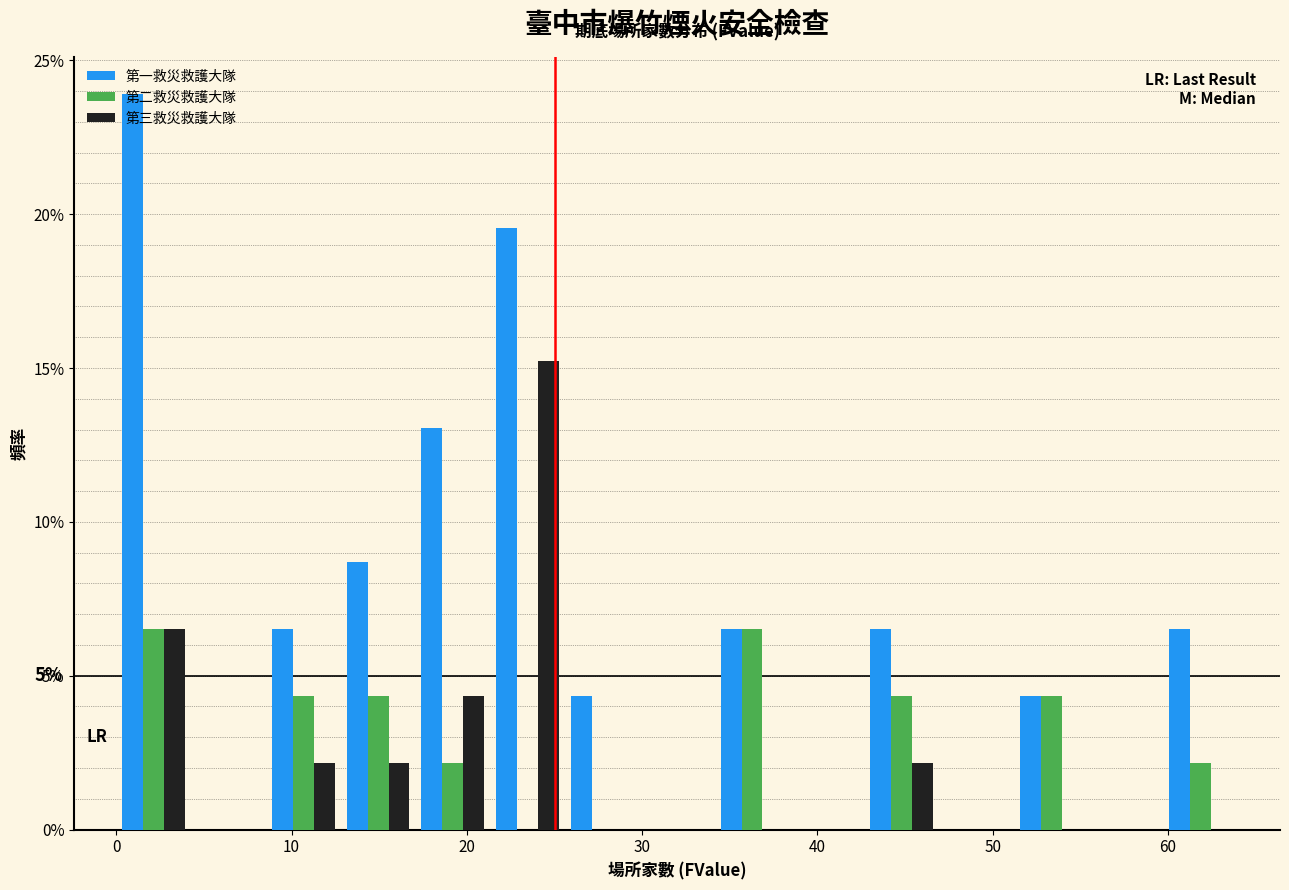

In the 第一救災救護大隊 series, which range on the x-axis has the tallest bar?

0 to 4